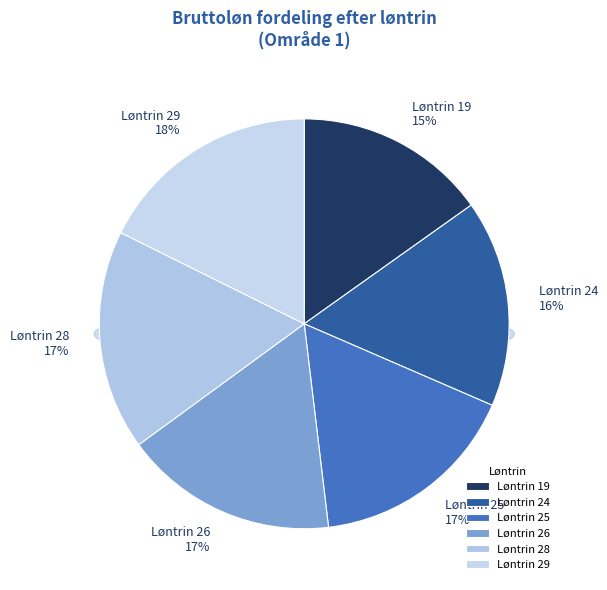

Between Løntrin 29 and Løntrin 26, which is larger?

Løntrin 29